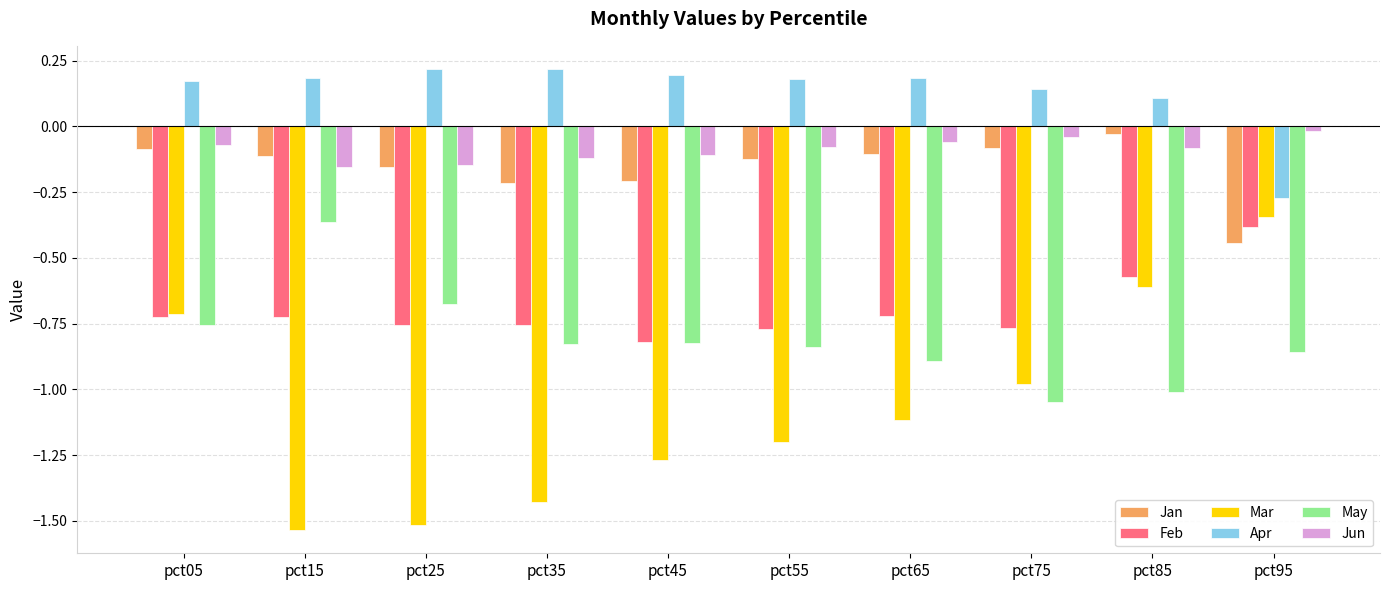

At which label does Feb reach its minimum?

pct45